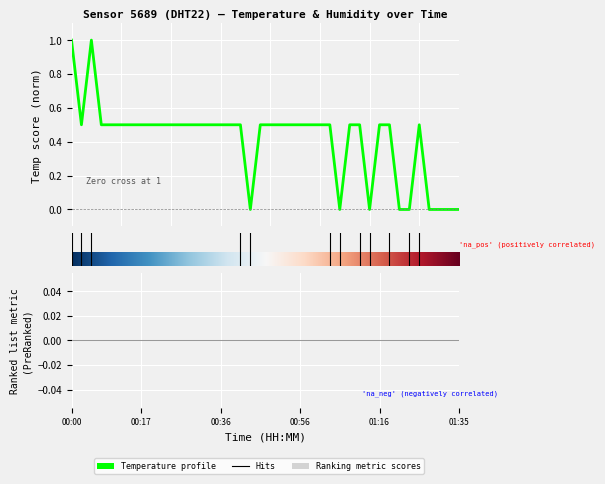

What is the difference between the maximum and minimum values?

1.0